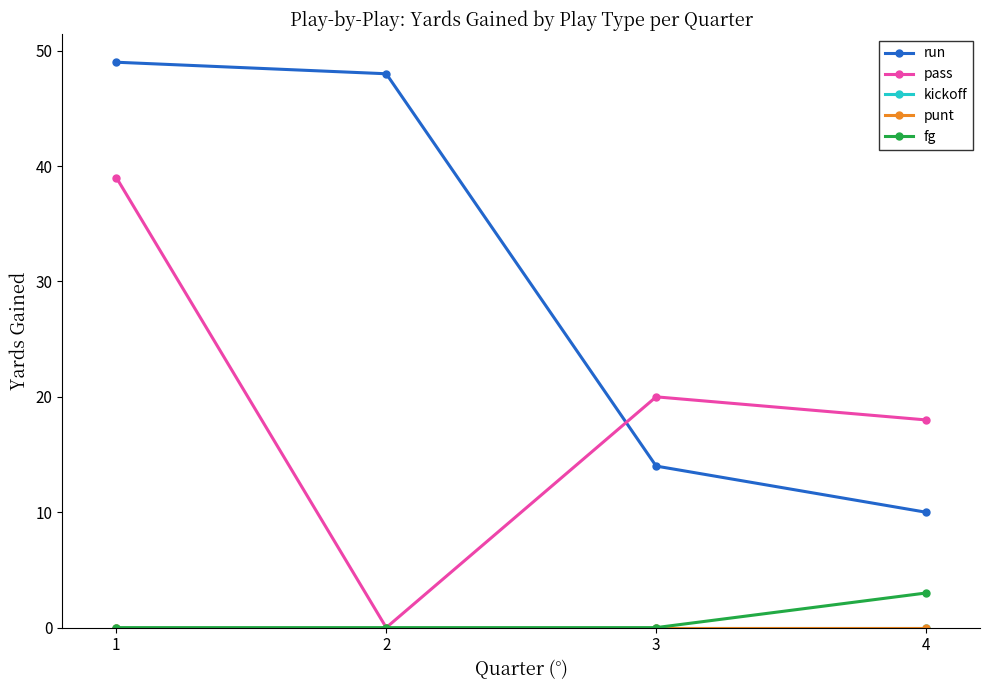

Does the chart have visible grid lines?

No